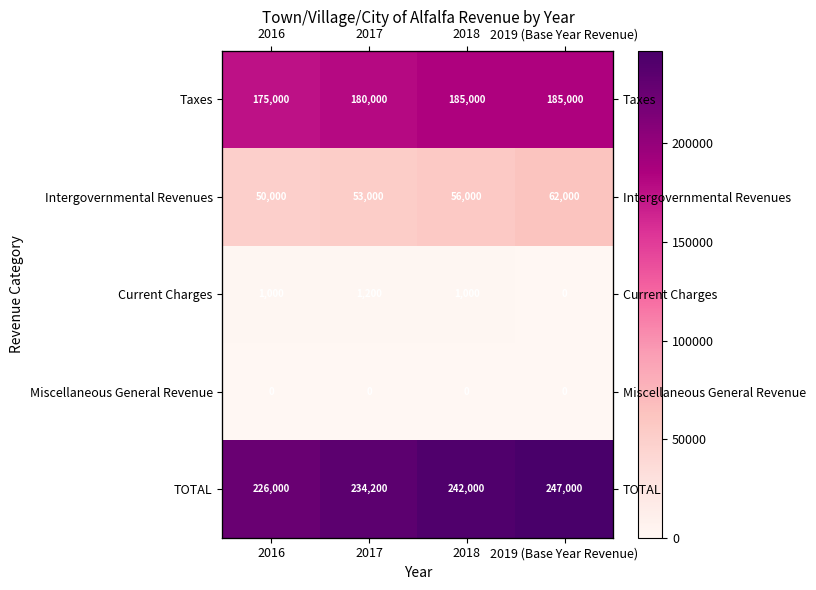

True or false: Current Charges has a value of 1000 at 2018.

True